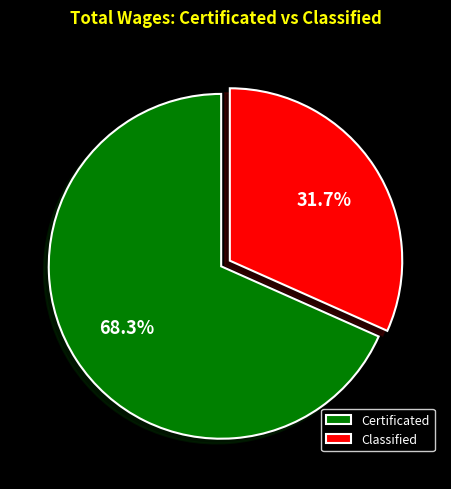

Which category accounts for the majority?

Certificated